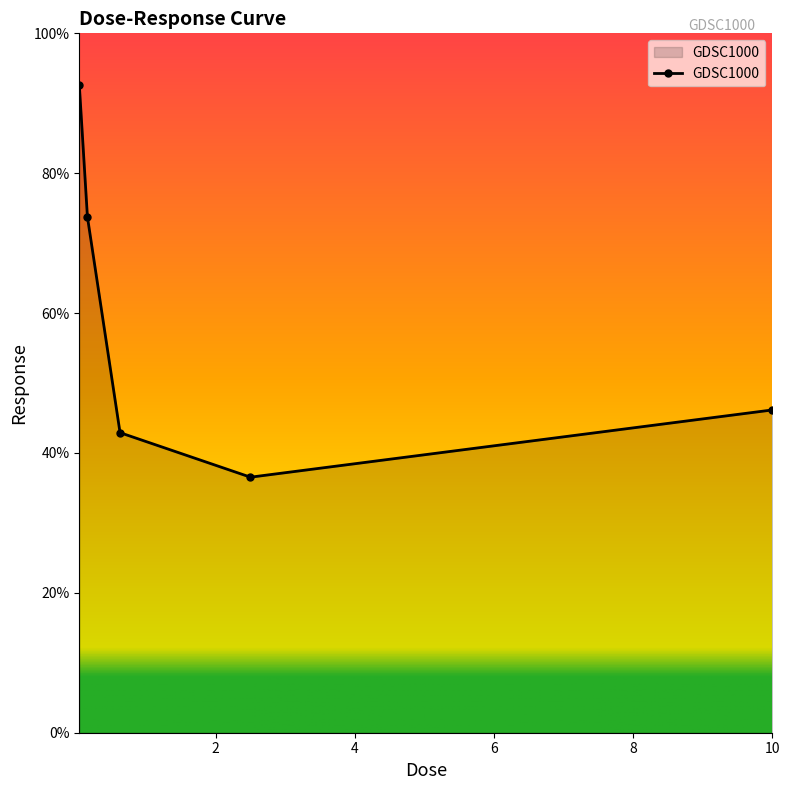

What is the difference between the second highest and minimum values?

37.2